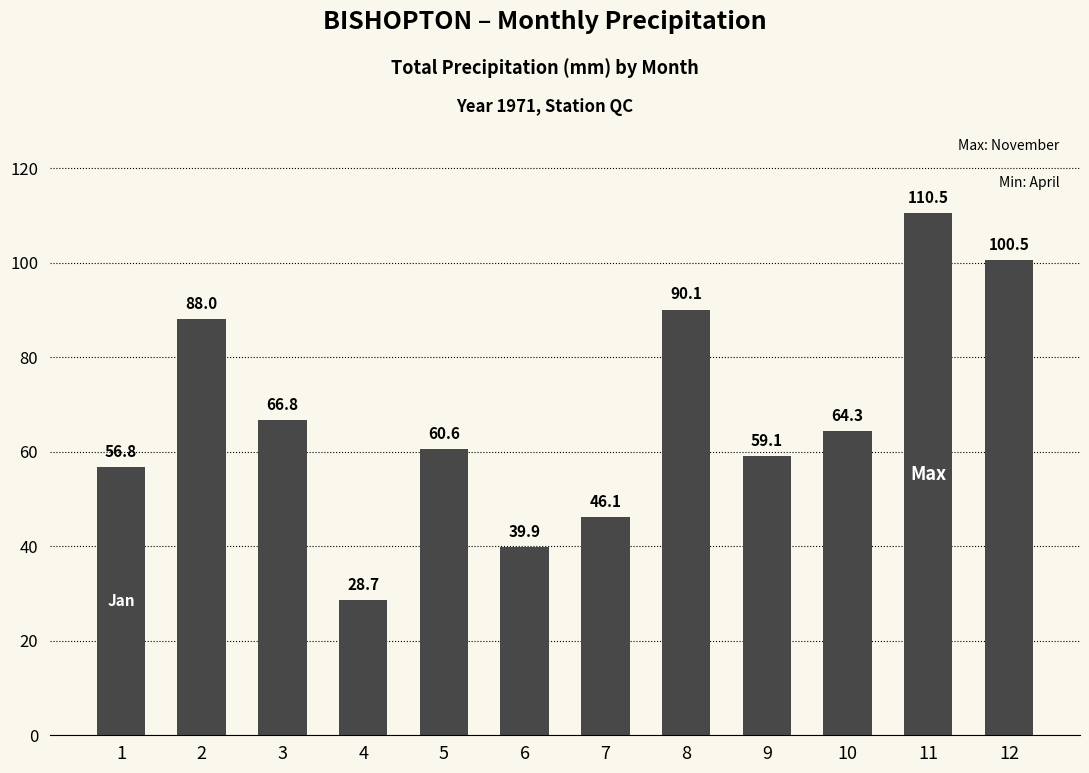

Is it true that the value at 4 is 39.9?

False